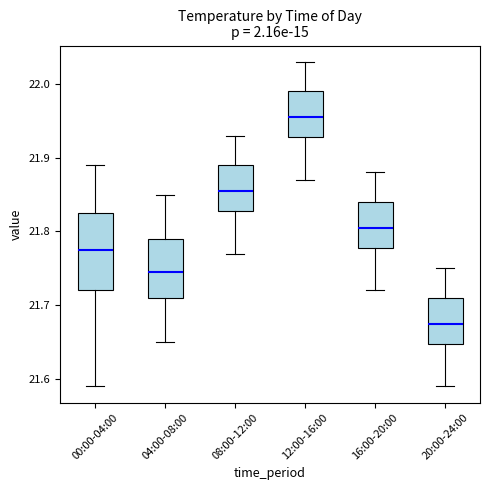

Reading left to right, transcribe this box plot: for each box, give where its median line is, the range the box spans, and where its two whiskers end, as read against the y-axis. The values are not printed on the chart, so give them approximately, as read against the axis.

00:00-04:00: median 21.78, box 21.72 to 21.83, whiskers 21.59 to 21.89
04:00-08:00: median 21.75, box 21.71 to 21.79, whiskers 21.65 to 21.85
08:00-12:00: median 21.86, box 21.83 to 21.89, whiskers 21.77 to 21.93
12:00-16:00: median 21.96, box 21.93 to 21.99, whiskers 21.87 to 22.03
16:00-20:00: median 21.81, box 21.78 to 21.84, whiskers 21.72 to 21.88
20:00-24:00: median 21.68, box 21.65 to 21.71, whiskers 21.59 to 21.75